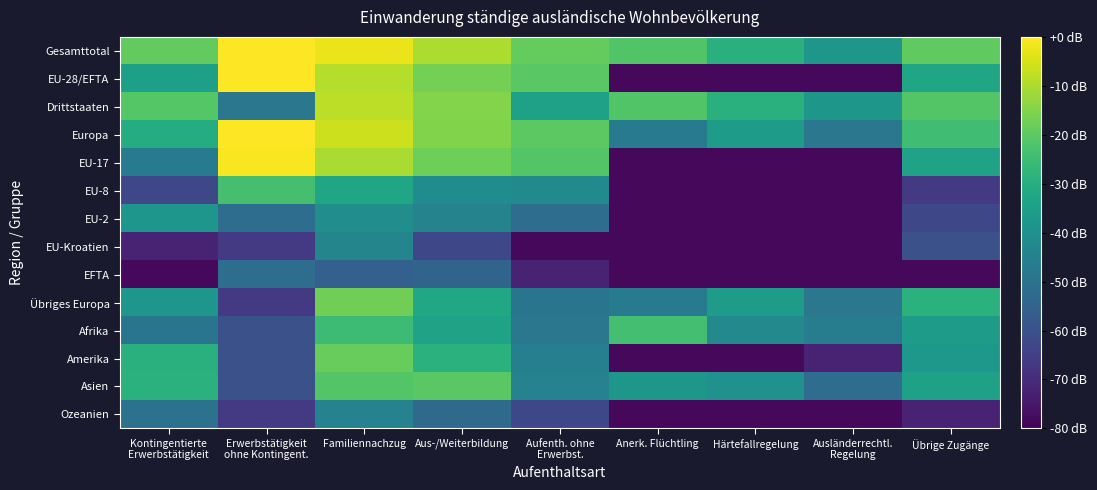

At Härtefallregelung, list the series in order from largest to smallest.

Gesamttotal, Drittstaaten, Europa, Übriges Europa, Asien, Afrika, EU-28/EFTA, EU-17, EU-8, EU-2, EU-Kroatien, EFTA, Amerika, Ozeanien